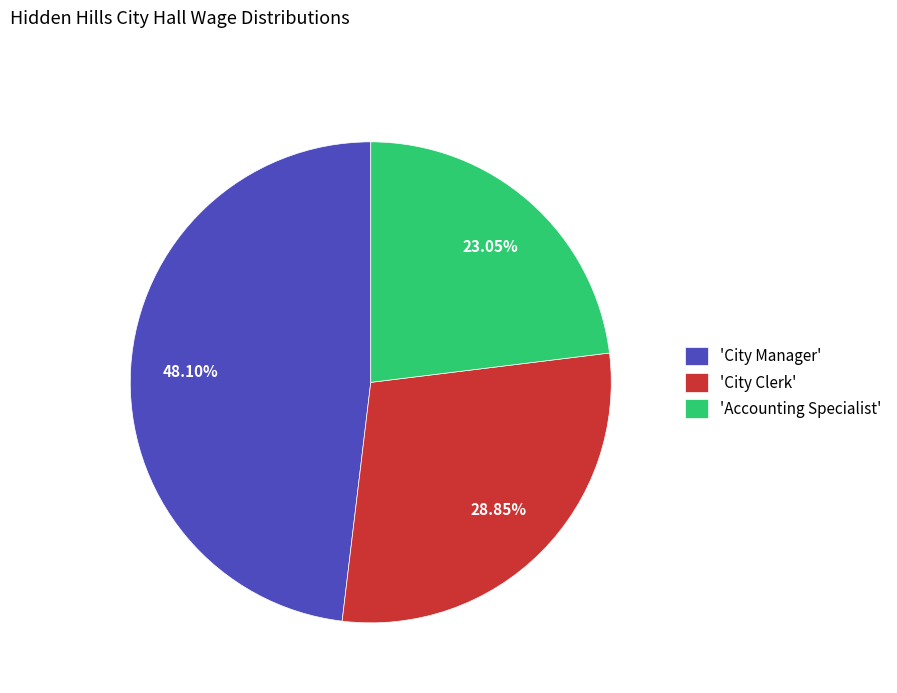

Is there any slice that represents more than half of the pie?

No